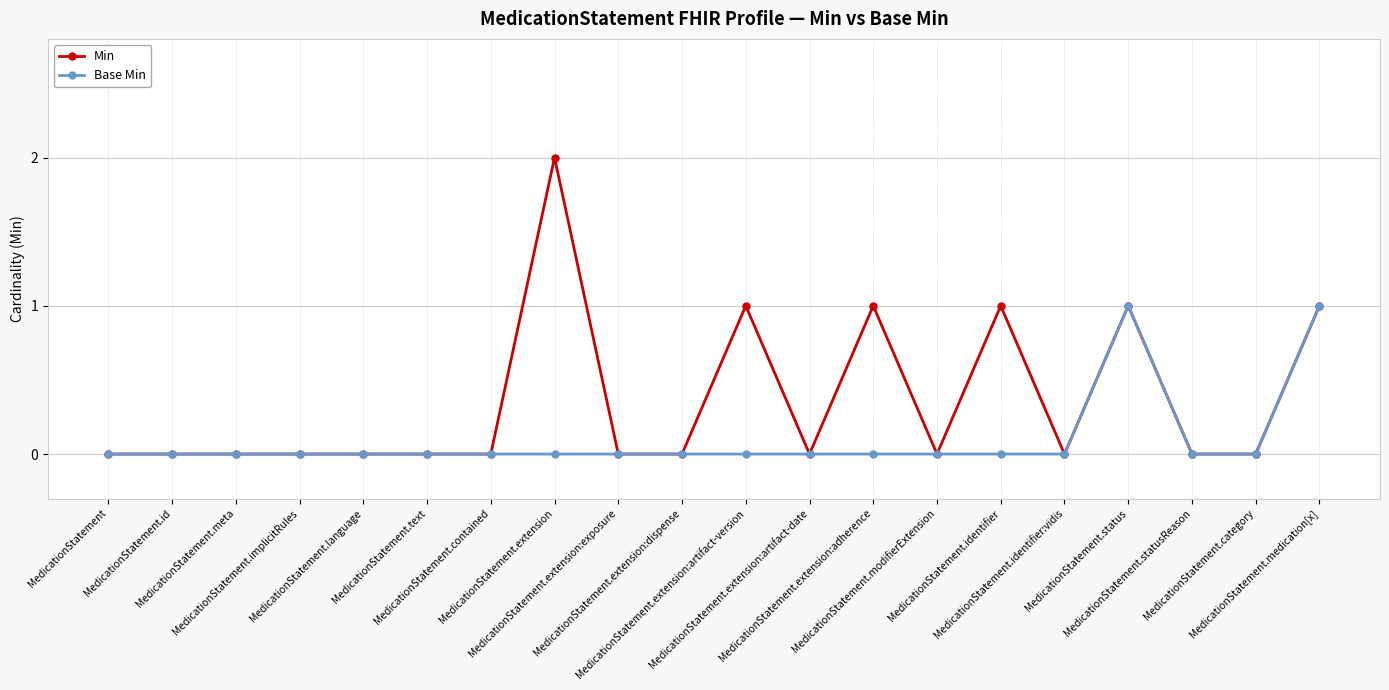

List the series in order of their peak value, highest first.

Min, Base Min